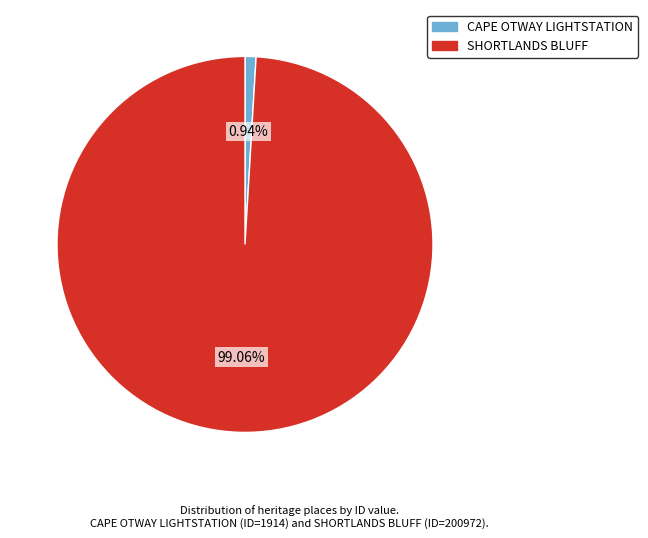

How many slices are in this pie chart?

2